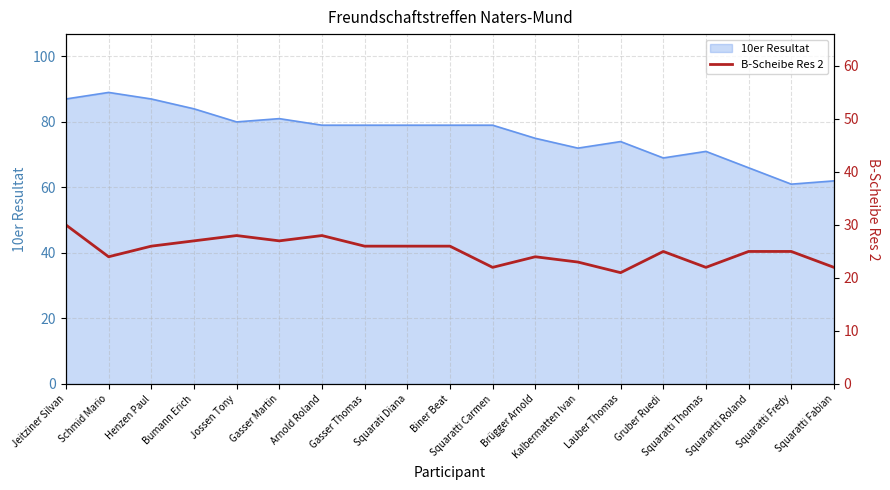

What is the maximum value for 10er Resultat?

89